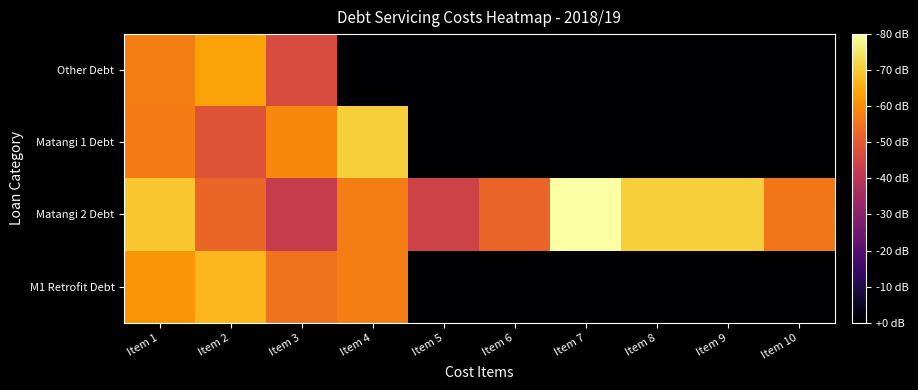

Between Item 7 and Item 9, which series saw the biggest shift?

Matangi 2 Debt